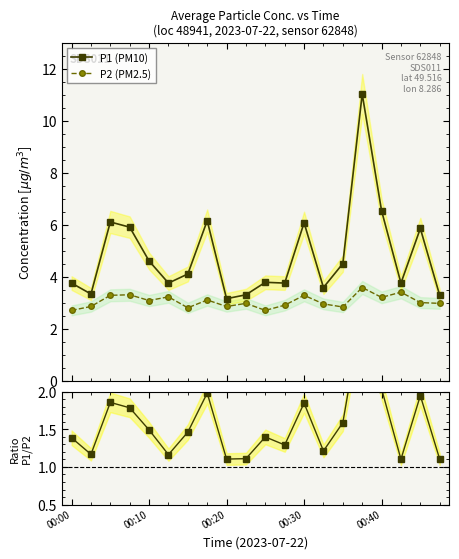

What is the maximum value for P1 (PM10)?

11.0